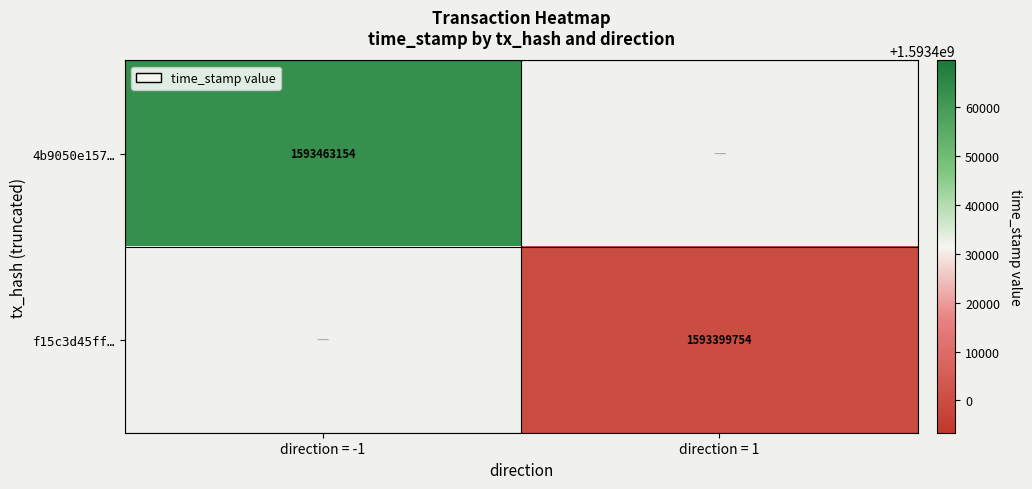

Is it true that f15c3d45ff… equals 1593399754 at direction = 1?

True